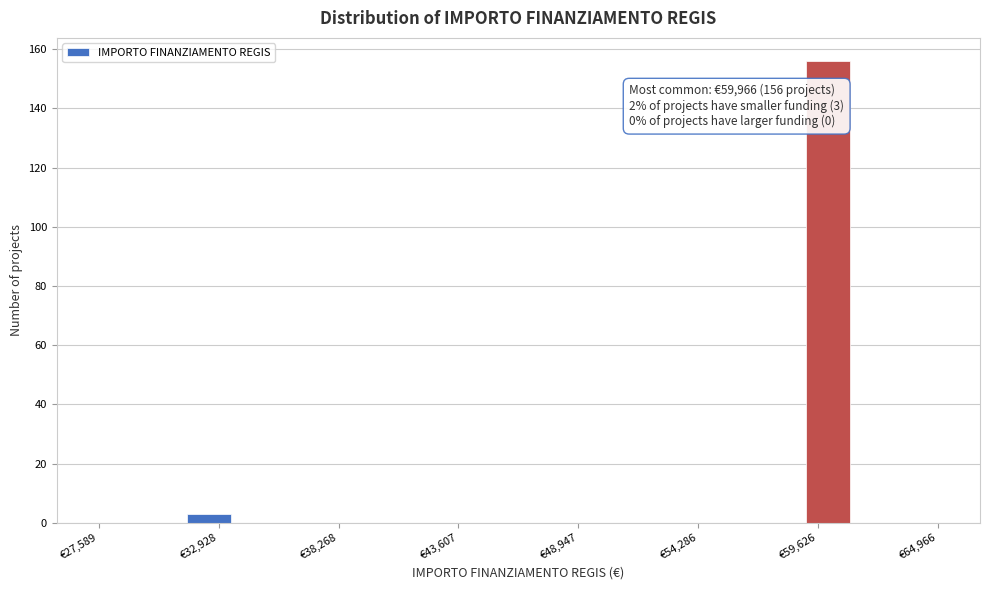

Around what value on the x-axis is the tallest bar? Give the approximate position of its centre, as read against the axis.

60000